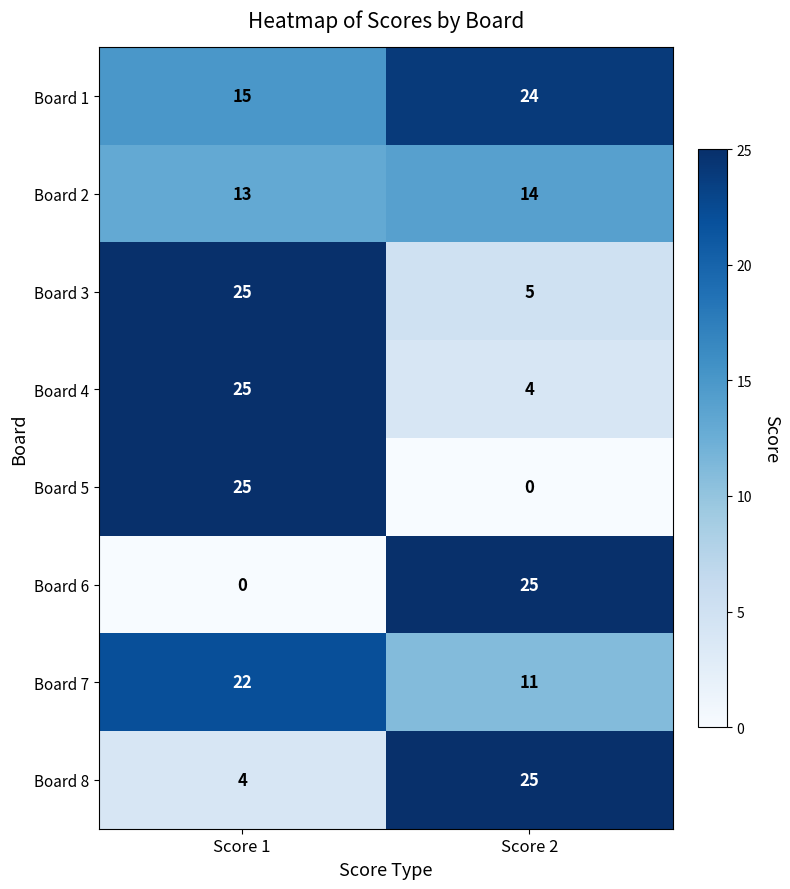

List the labels in order of Board 8 value, largest first.

Score 2, Score 1